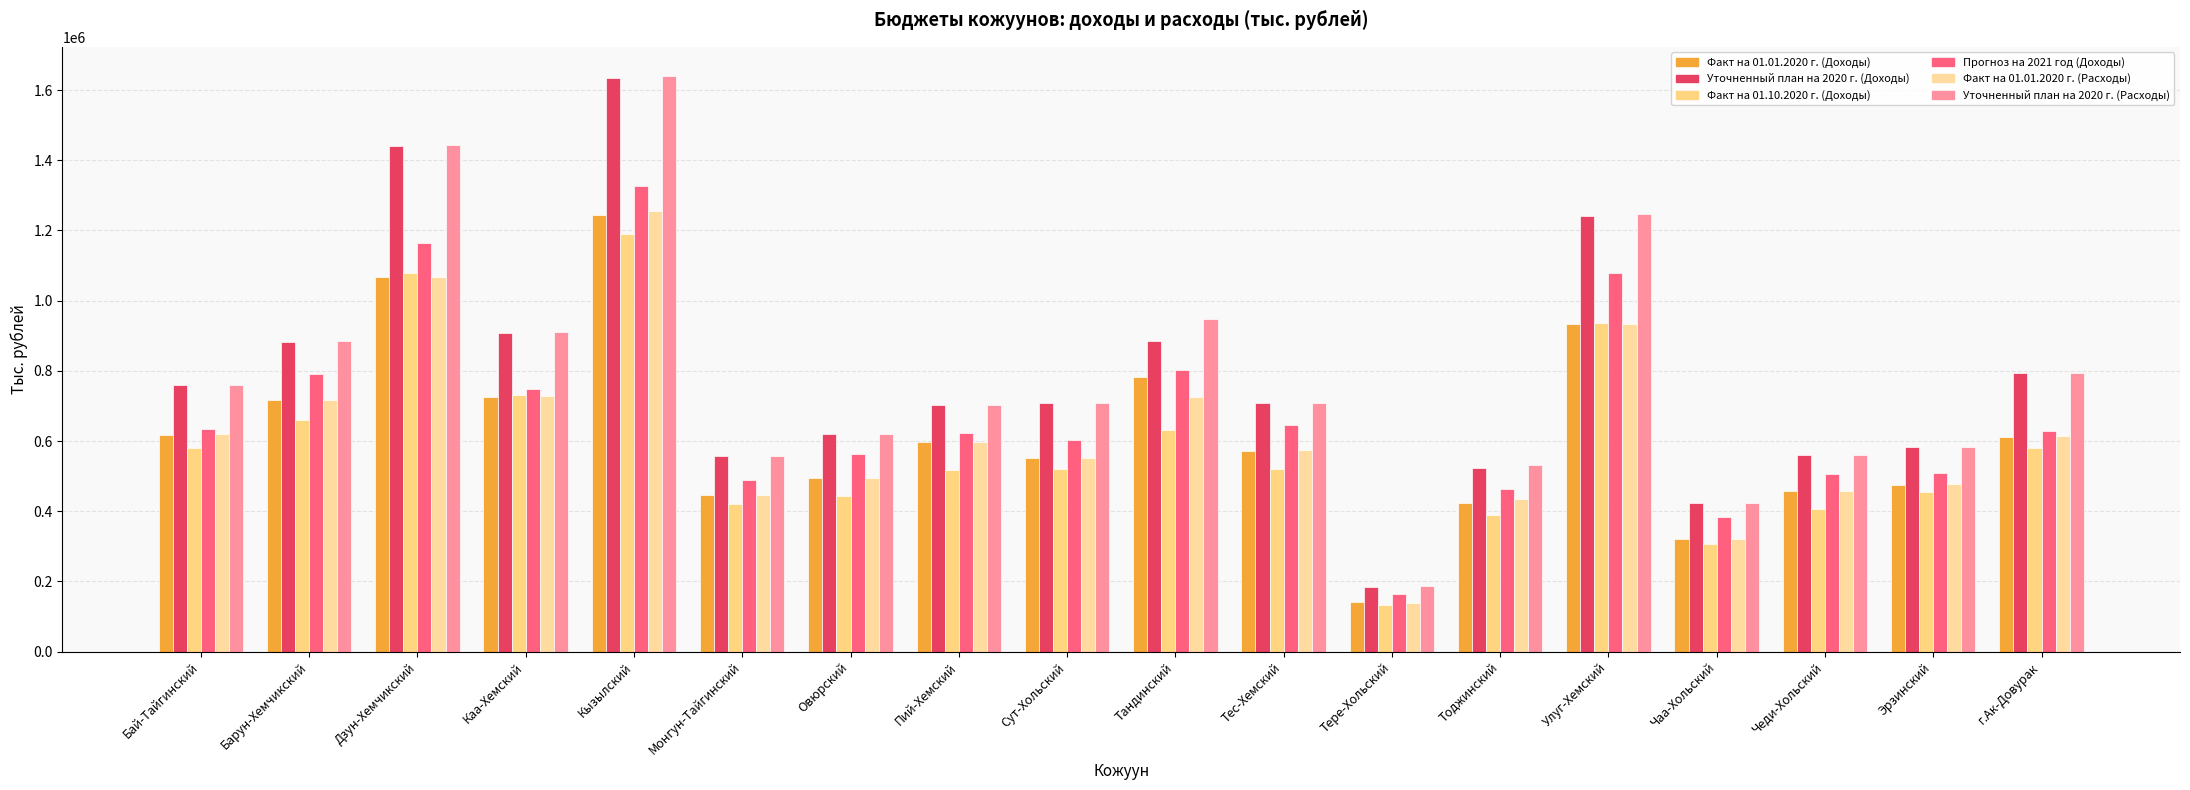

Count the number of data series in this chart.

6